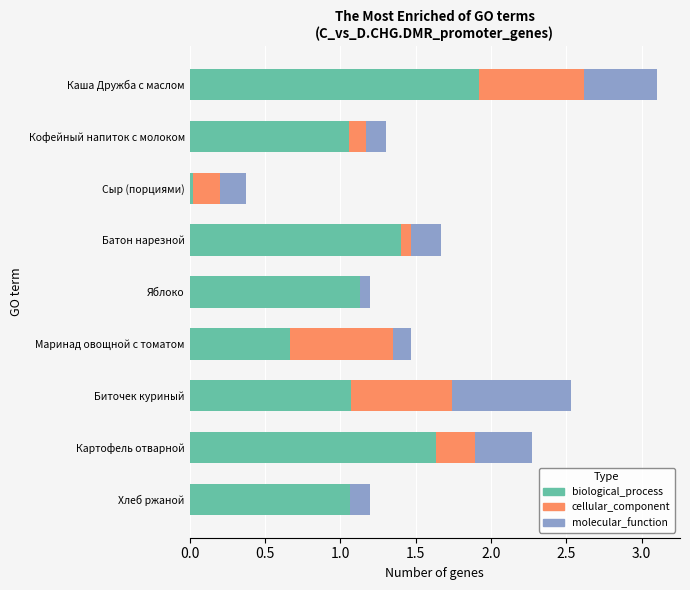

Is it true that biological_process equals 0.2 at Кофейный напиток с молоком?

False